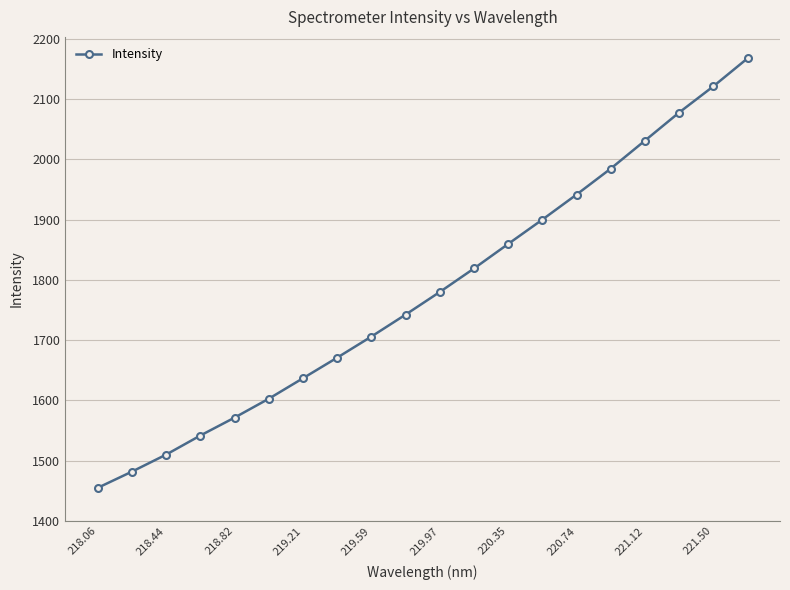

Reading left to right, list all the values displayed in this chart.

1454.8	1481.7	1510.0	1541.7	1571.4	1602.8	1636.8	1671.0	1706.0	1742.5	1780.0	1819.1	1859.8	1900.2	1941.8	1984.9	2031.3	2078.0	2121.4	2167.9